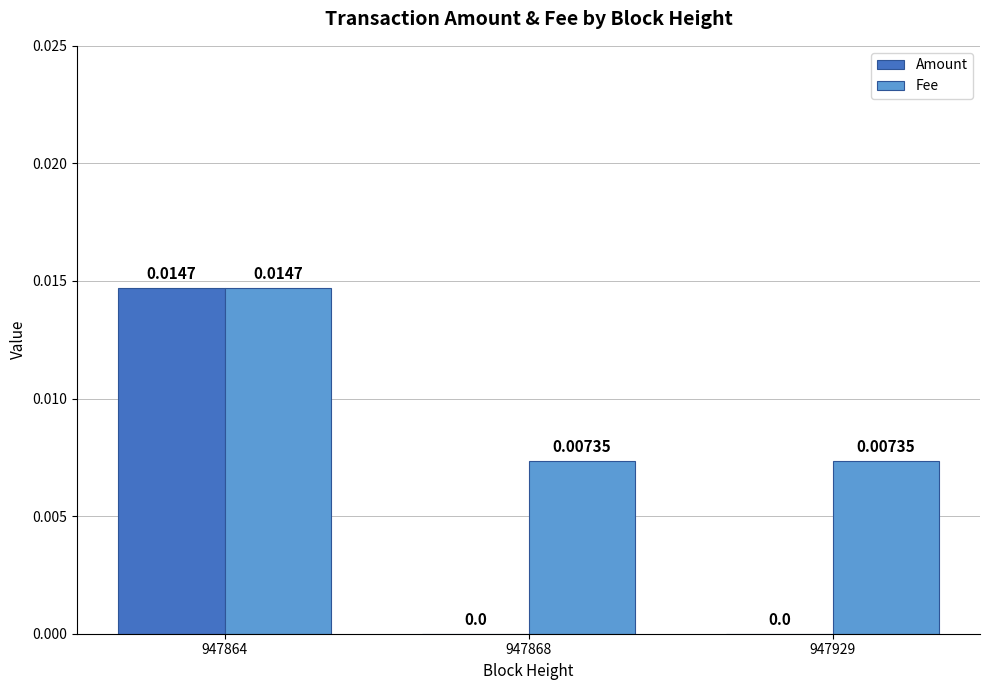

Which series has the largest total across all categories?

Fee